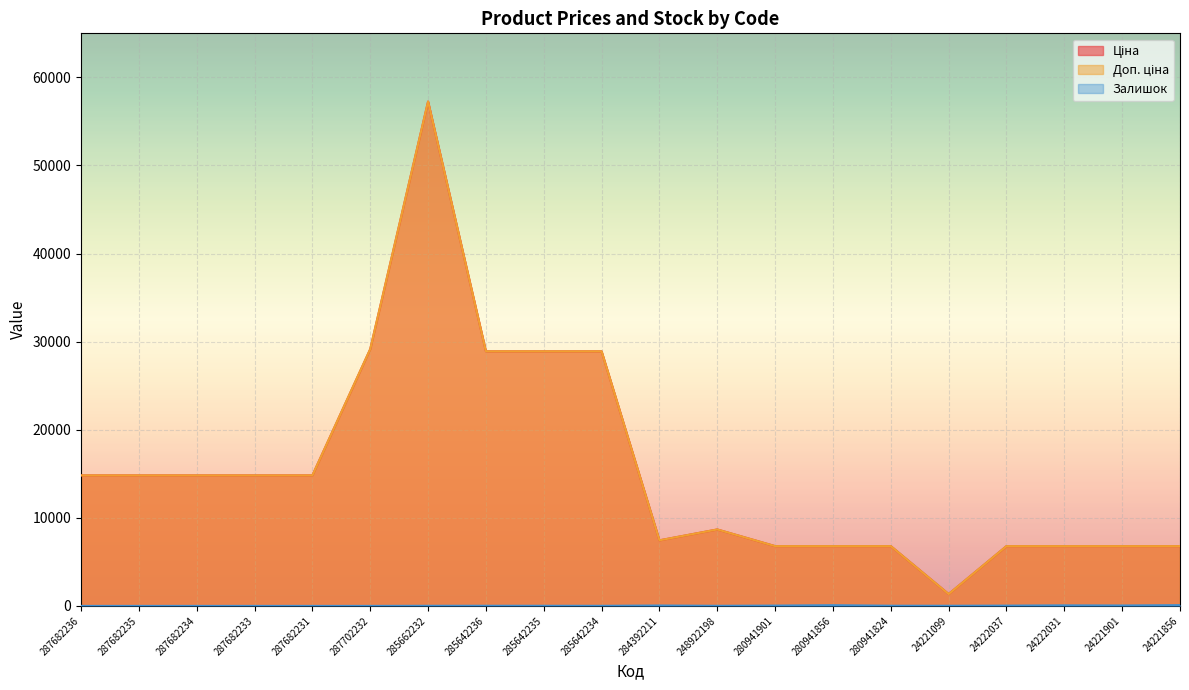

How many interior local valleys does the Залишок series have?

4